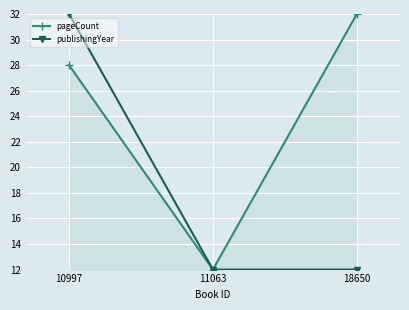

Reading right to left, transcribe all the data shown in this chart.

pageCount: 32	12	28
publishingYear: 12	12	32